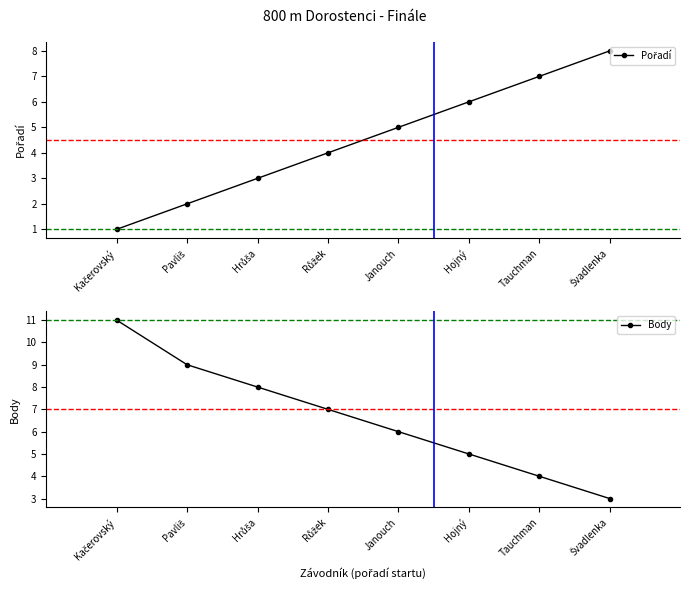

At which label does Pořadí reach its peak?

Švadlenka